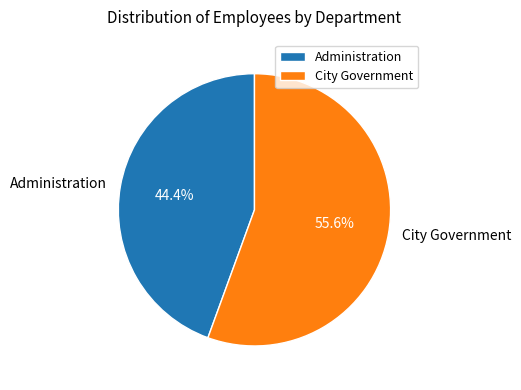

How many segments does this pie chart have?

2